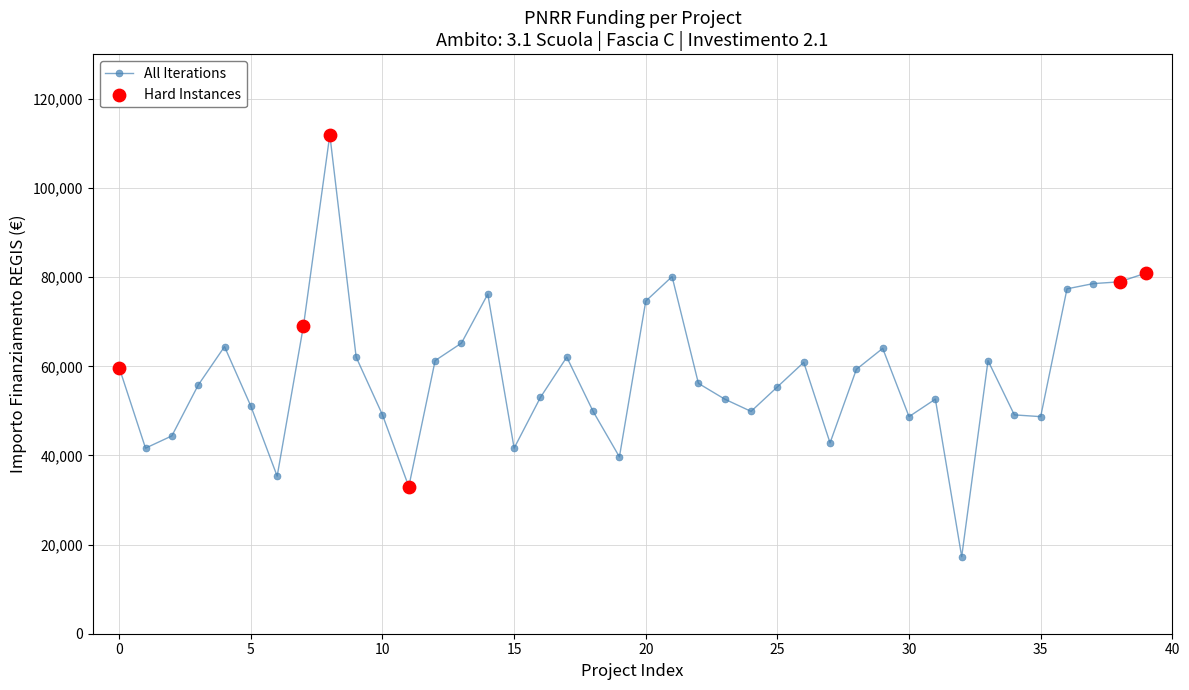

What is the sum of all values?

2315971.4